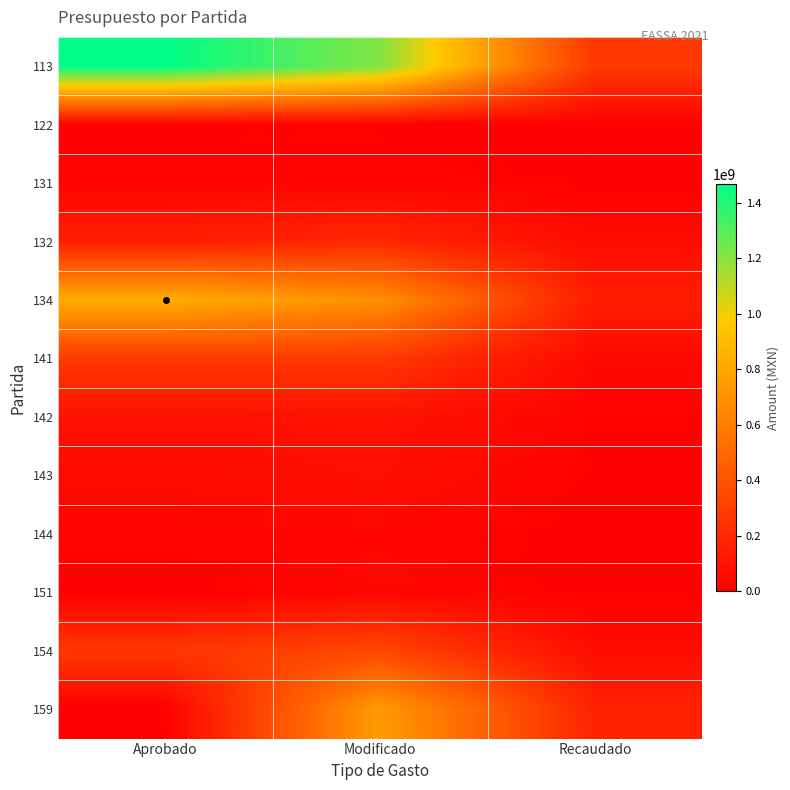

At how many categories does at least one series exceed 348974600?

2